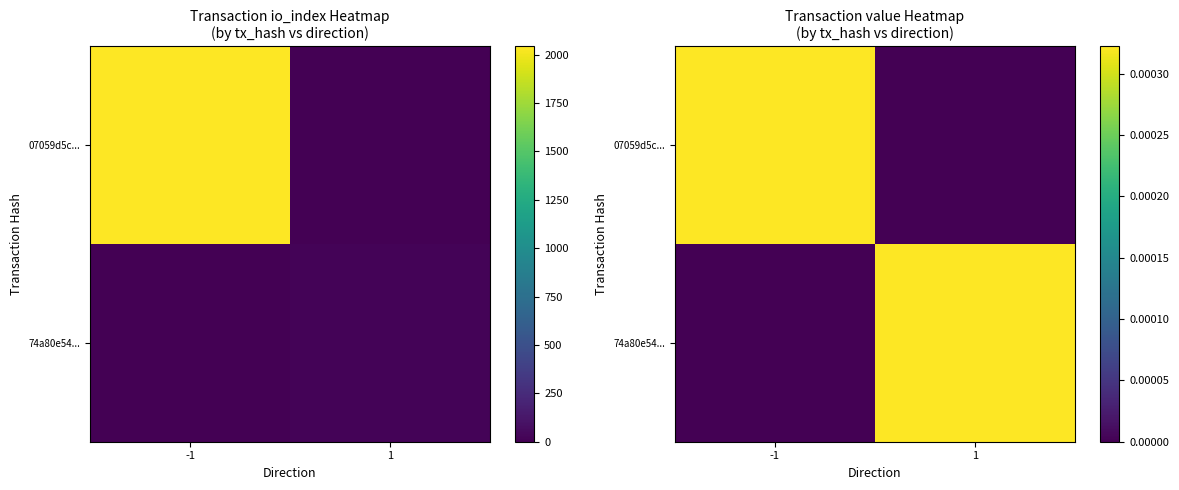

The value of 07059d5c... at 1 is 0.0. True or false?

False